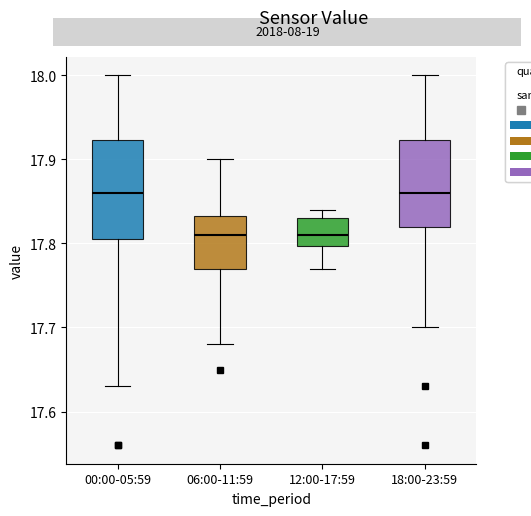

Reading left to right, read every box against the y-axis: the position of its median line, the range the box covers, and the ends of its whiskers. The values are not printed on the chart, so give them approximately, as read against the axis.

00:00-05:59: median 17.86, box 17.81 to 17.92, whiskers 17.63 to 18.00
06:00-11:59: median 17.81, box 17.77 to 17.83, whiskers 17.68 to 17.90
12:00-17:59: median 17.81, box 17.80 to 17.83, whiskers 17.77 to 17.84
18:00-23:59: median 17.86, box 17.82 to 17.92, whiskers 17.70 to 18.00